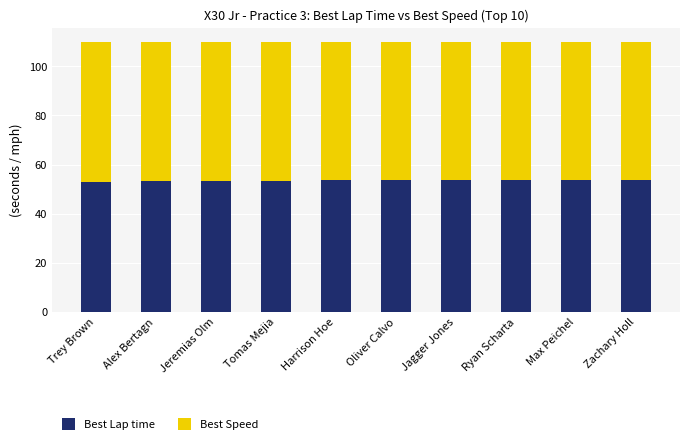

What is the total value across all series at Alex Bertagn?

110.0